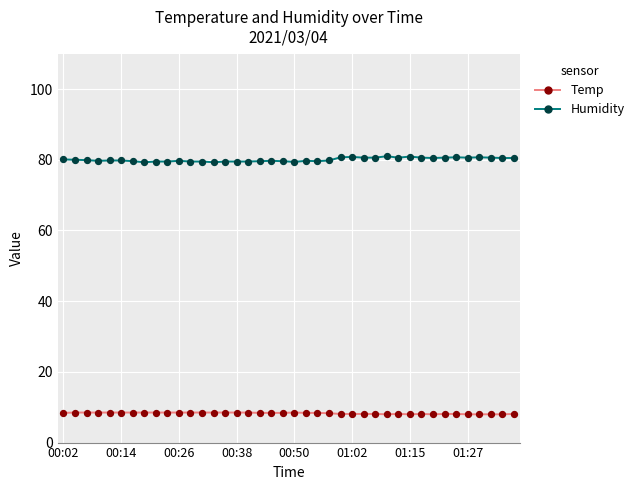

Which series has the largest total across all categories?

Humidity